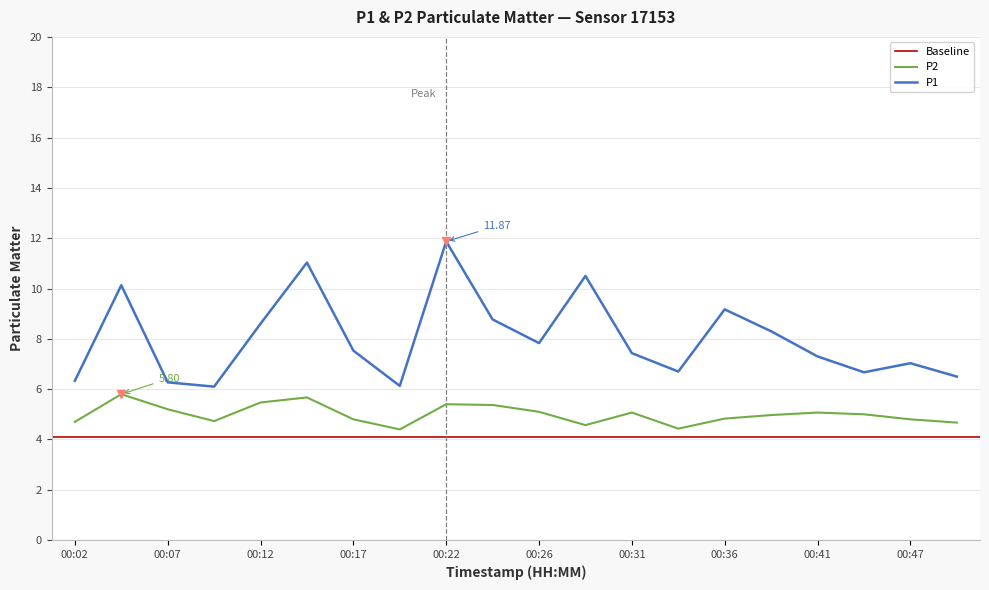

What value does the P2 series have at 00:31?

5.1